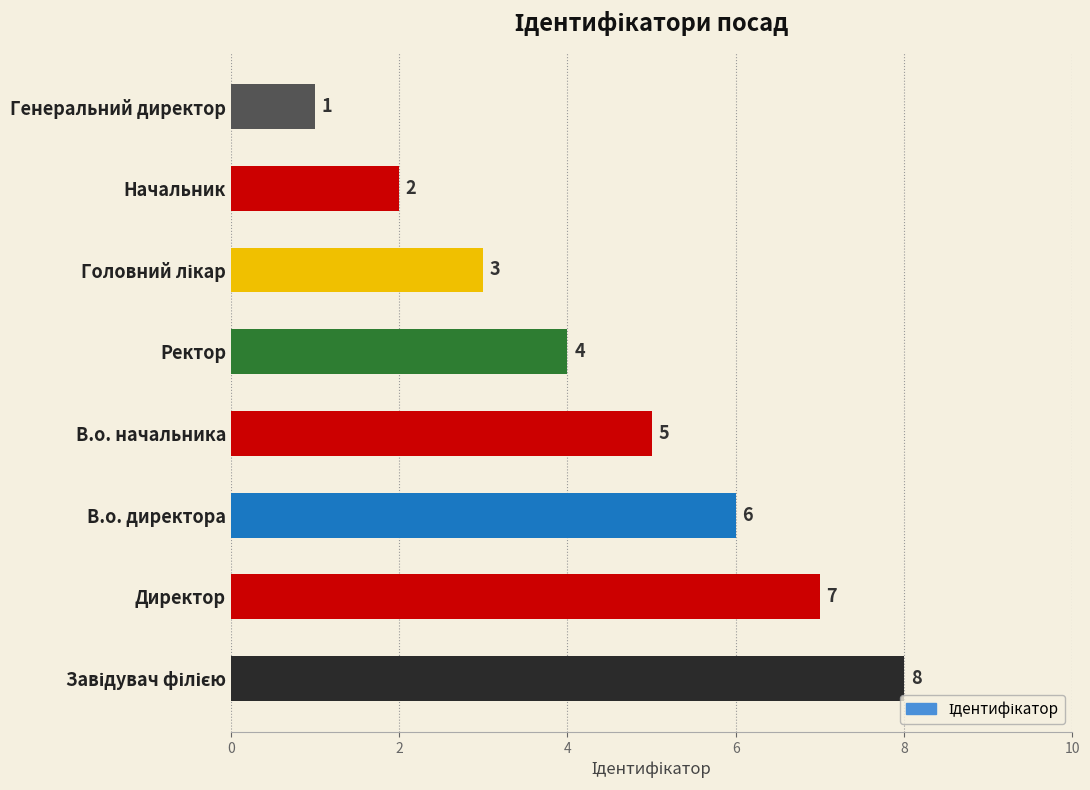

At which label is the value closest to 4?

Ректор